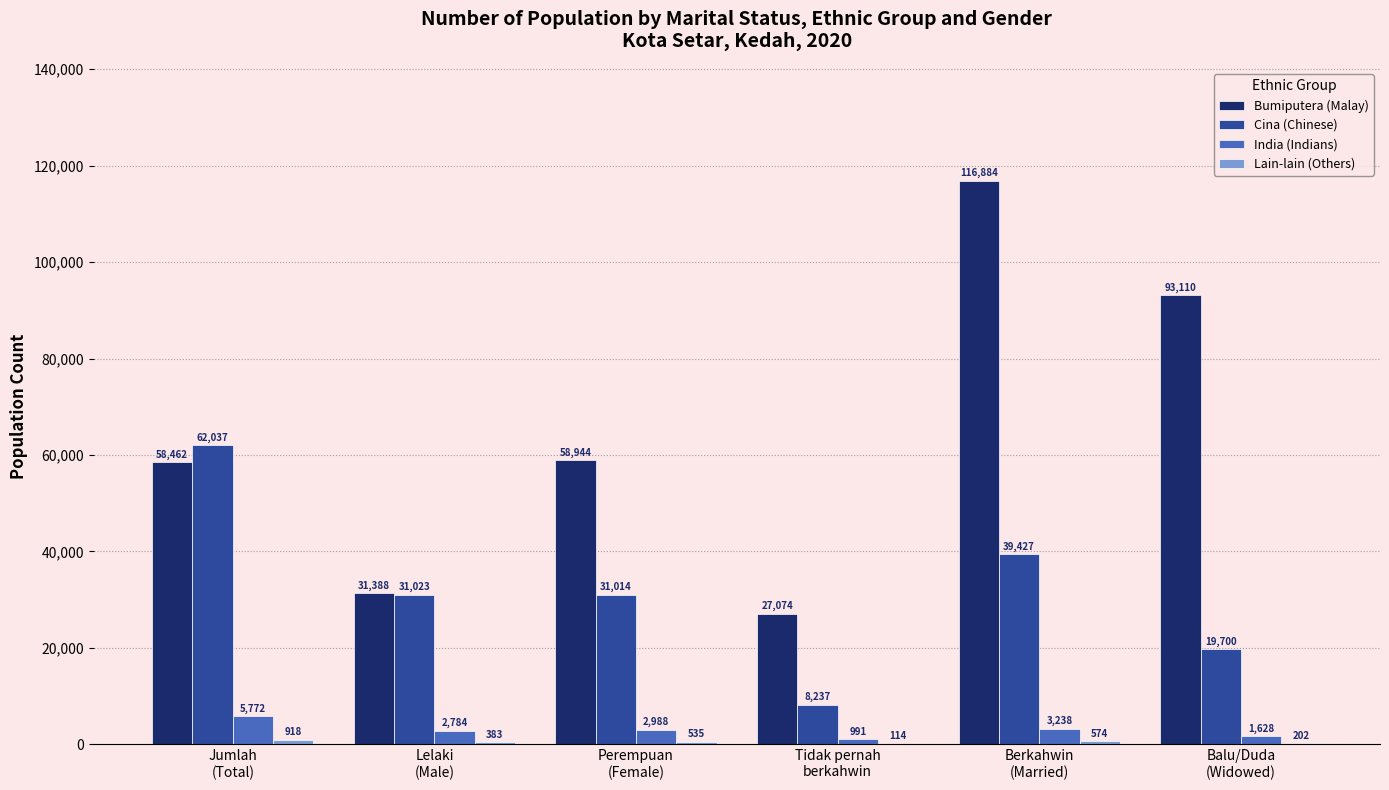

At which category is the sum across all series the highest?

Berkahwin
(Married)